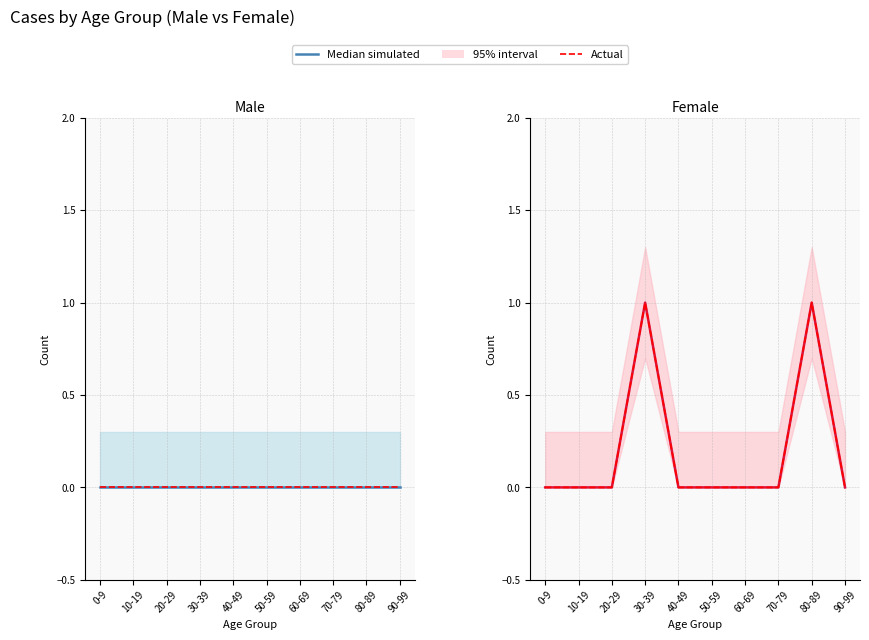

The value of Actual at 90-99 is 0. True or false?

True